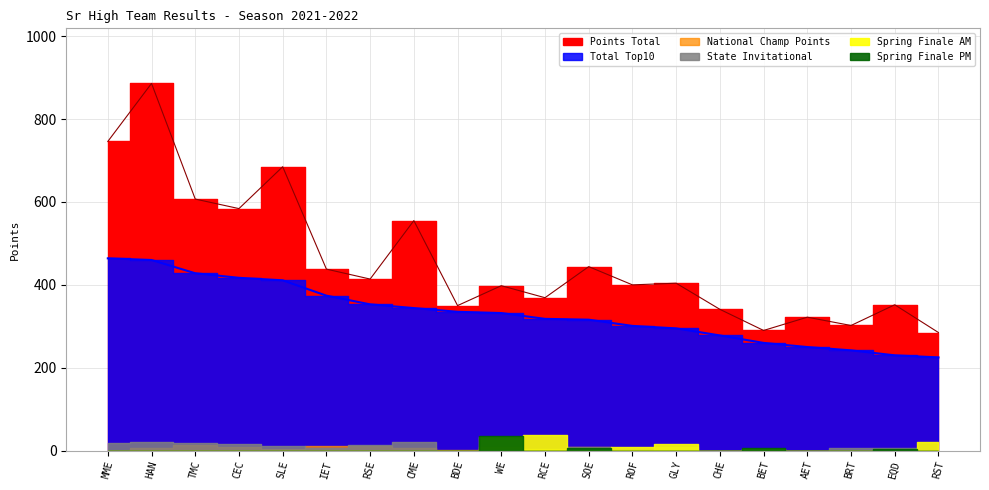

True or false: Spring Finale AM and Total Top10 intersect in this chart.

False